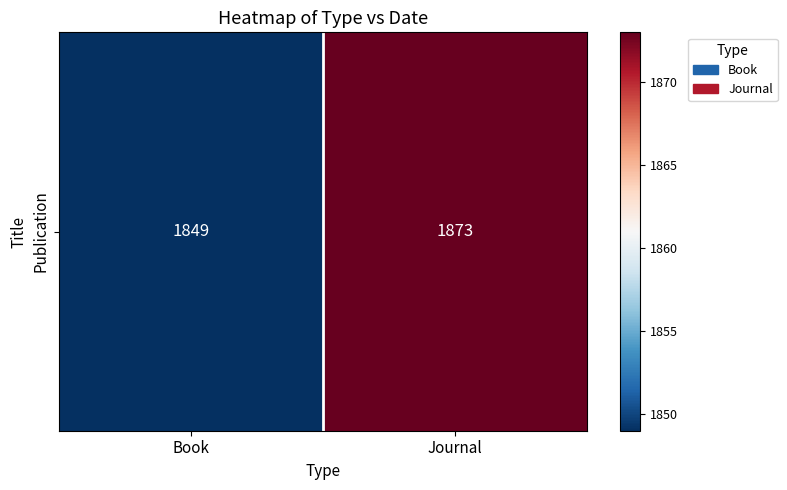

Reading right to left, transcribe all the data shown in this chart.

Journal=1873	Book=1849